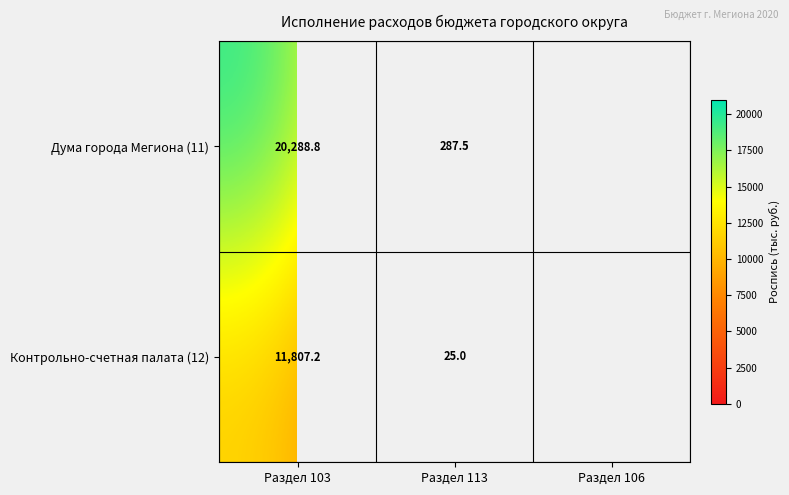

Is it true that Дума города Мегиона (11) equals 82.2 at Раздел 113?

False